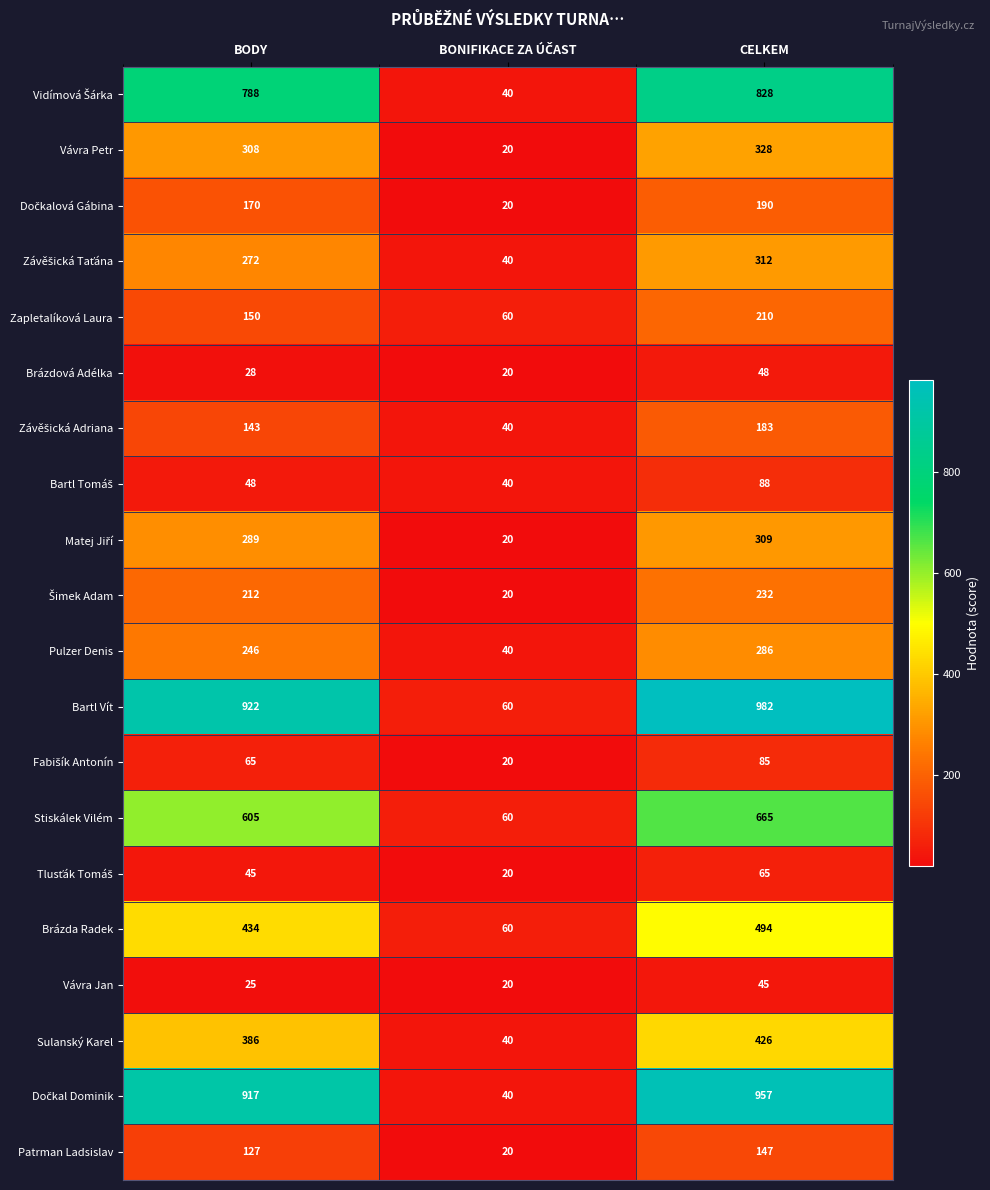

What is the difference between the Pulzer Denis values at CELKEM and BODY?

40